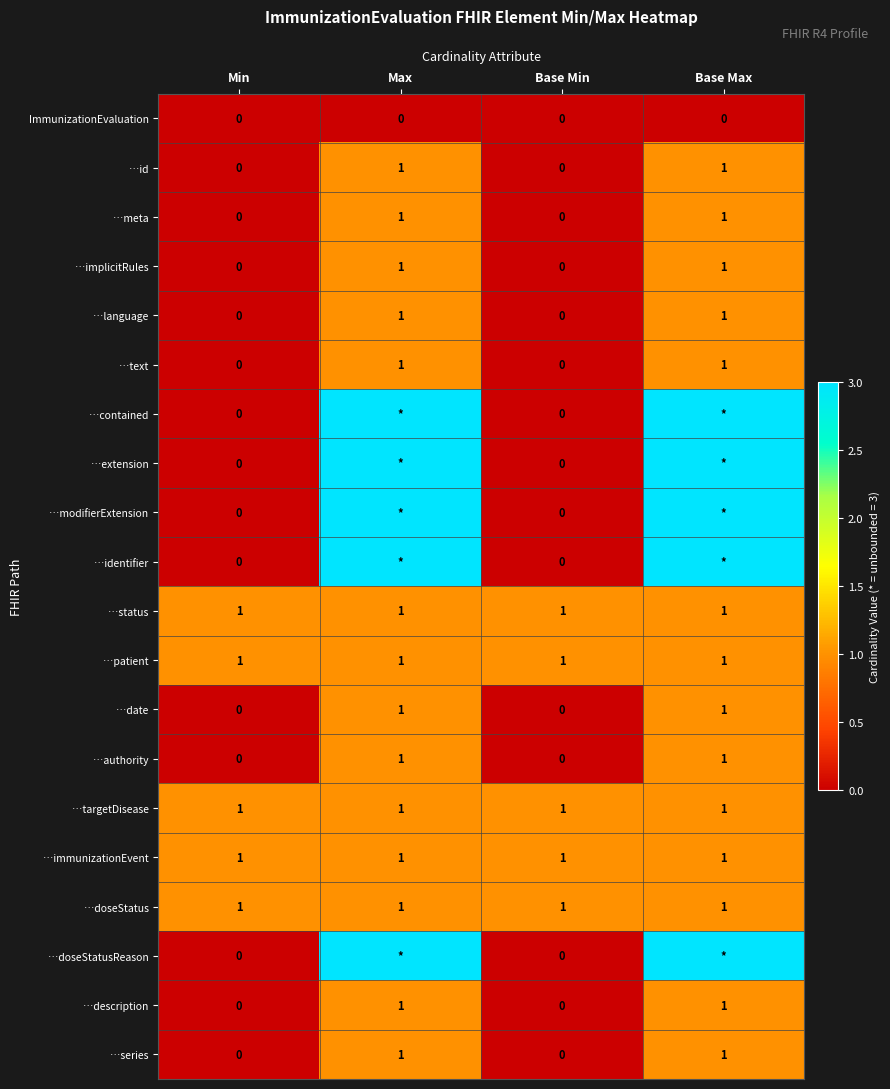

Is the value of …doseStatus at Base Min greater than the value of …text at Min?

Yes